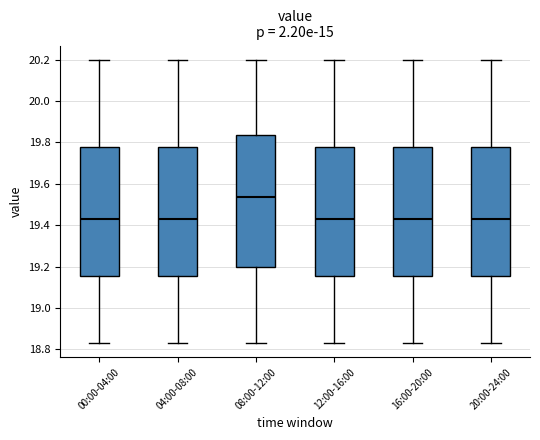

Reading left to right, read every box against the y-axis: the position of its median line, the range the box covers, and the ends of its whiskers. The values are not printed on the chart, so give them approximately, as read against the axis.

00:00-04:00: median 19.44, box 19.16 to 19.78, whiskers 18.84 to 20.20
04:00-08:00: median 19.44, box 19.16 to 19.78, whiskers 18.84 to 20.20
08:00-12:00: median 19.54, box 19.20 to 19.84, whiskers 18.84 to 20.20
12:00-16:00: median 19.44, box 19.16 to 19.78, whiskers 18.84 to 20.20
16:00-20:00: median 19.44, box 19.16 to 19.78, whiskers 18.84 to 20.20
20:00-24:00: median 19.44, box 19.16 to 19.78, whiskers 18.84 to 20.20